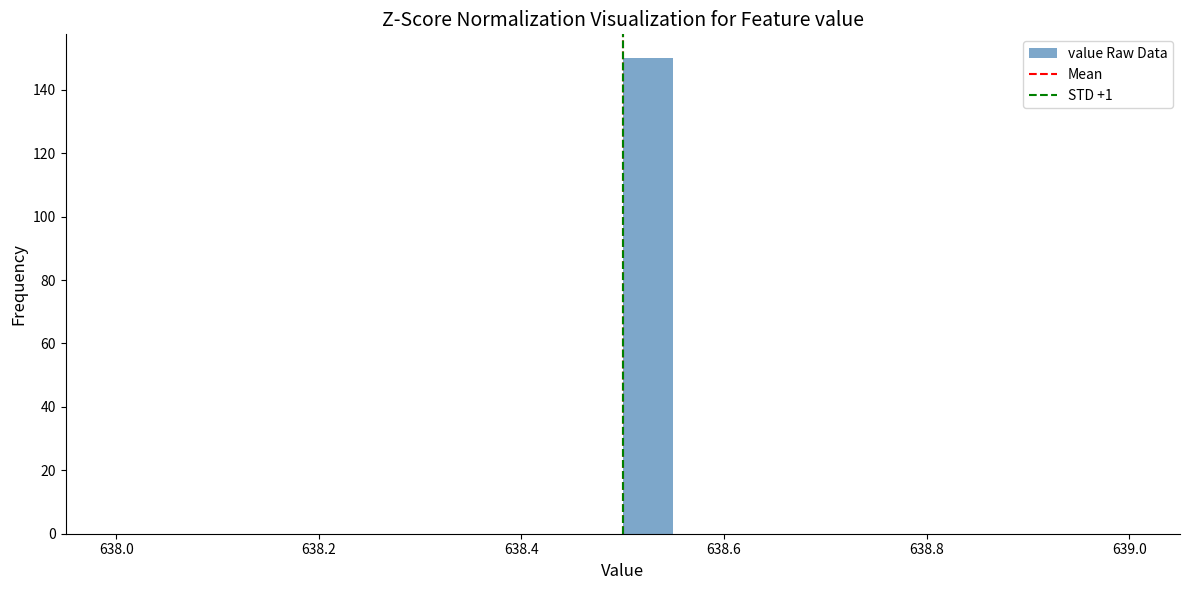

Around what value on the x-axis is the tallest bar? Give the approximate position of its centre, as read against the axis.

638.52